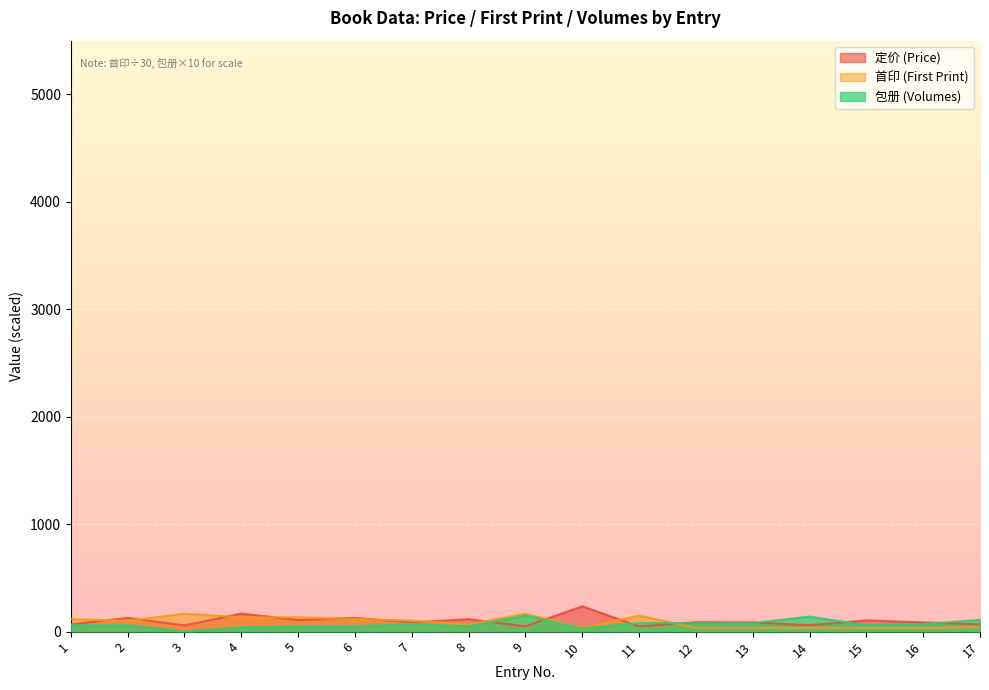

Reading left to right, transcribe all the data shown in this chart.

定价 (Price): 1=68.0	2=128.0	3=58.0	4=168.0	5=108.0	6=128.0	7=86.0	8=116.0	9=49.0	10=236.0	11=48.0	12=88.0	13=86.0	14=60.0	15=105.0	16=86.0	17=68.0
首印 (First Print): 1=116.7	2=100.0	3=166.7	4=133.3	5=133.3	6=116.7	7=103.3	8=66.7	9=166.7	10=33.3	11=150.0	12=33.3	13=33.3	14=33.3	15=33.3	16=33.3	17=43.3
包册 (Volumes): 1=60.0	2=60.0	3=0.0	4=40.0	5=50.0	6=50.0	7=70.0	8=50.0	9=150.0	10=30.0	11=80.0	12=80.0	13=80.0	14=140.0	15=60.0	16=70.0	17=110.0